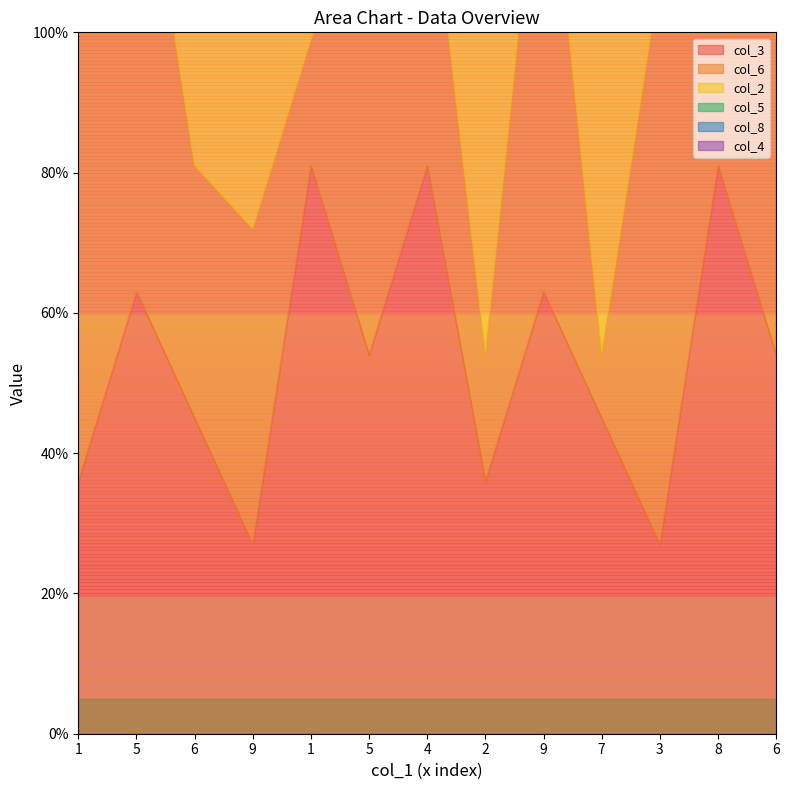

List the series in order of their peak value, highest first.

col_3, col_6, col_2, col_5, col_8, col_4